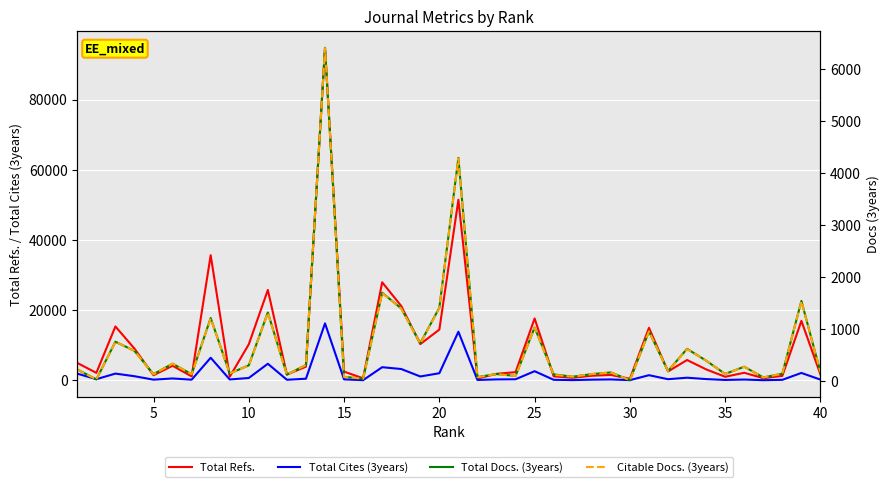

What is the spread (max minus min) of values at 30?

430